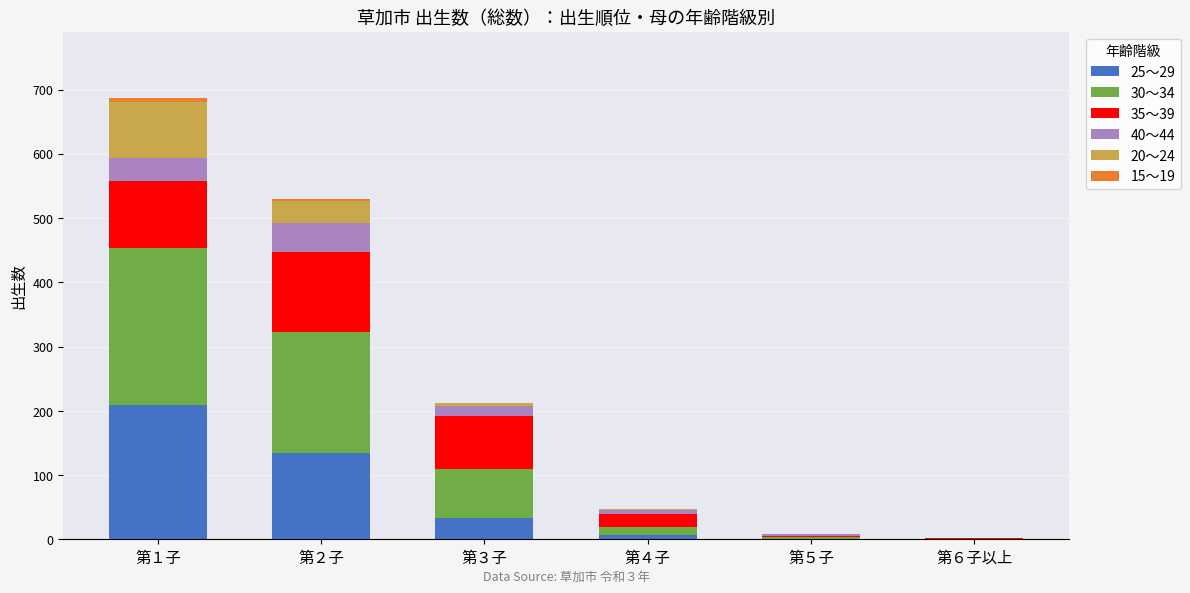

Which category has the highest value in the 25～29 series?

第１子